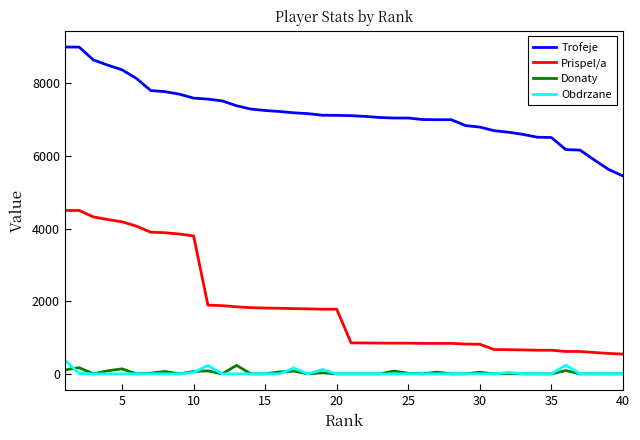

True or false: Obdrzane has more than 1 interior local peaks.

True